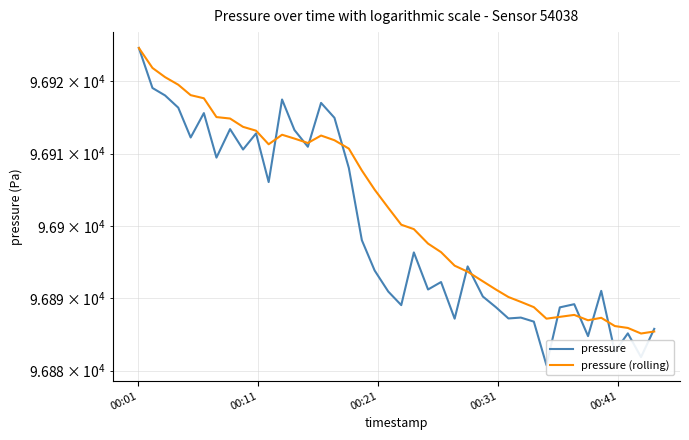

At how many categories does at least one series exceed 96915?

9